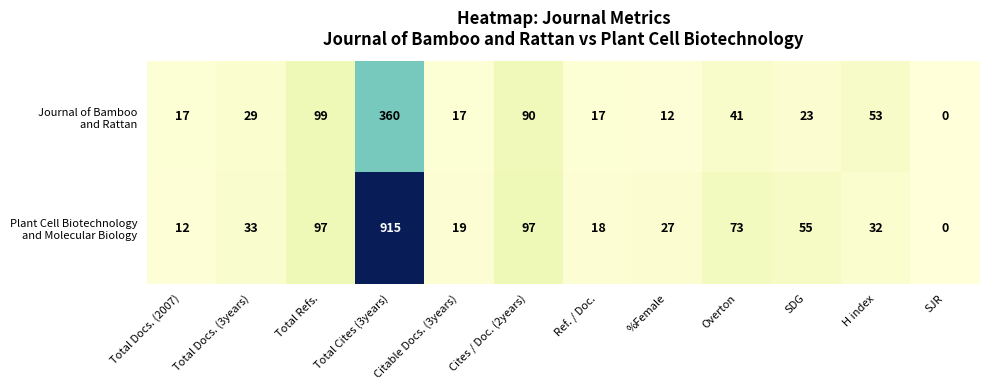

How many distinct data groups are displayed?

2